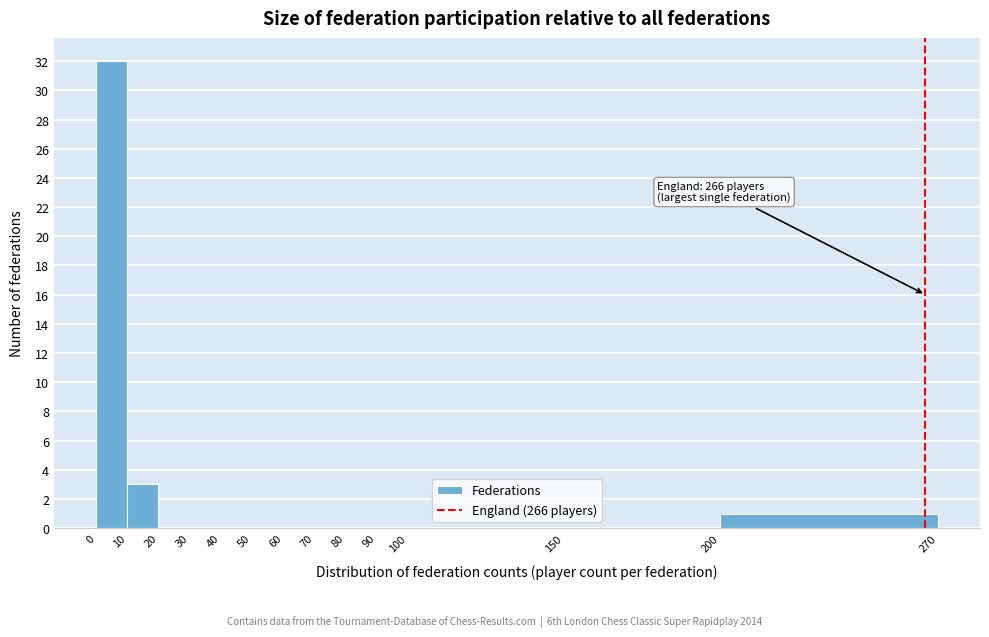

Over which range of the x-axis is the bar tallest?

0 to 10